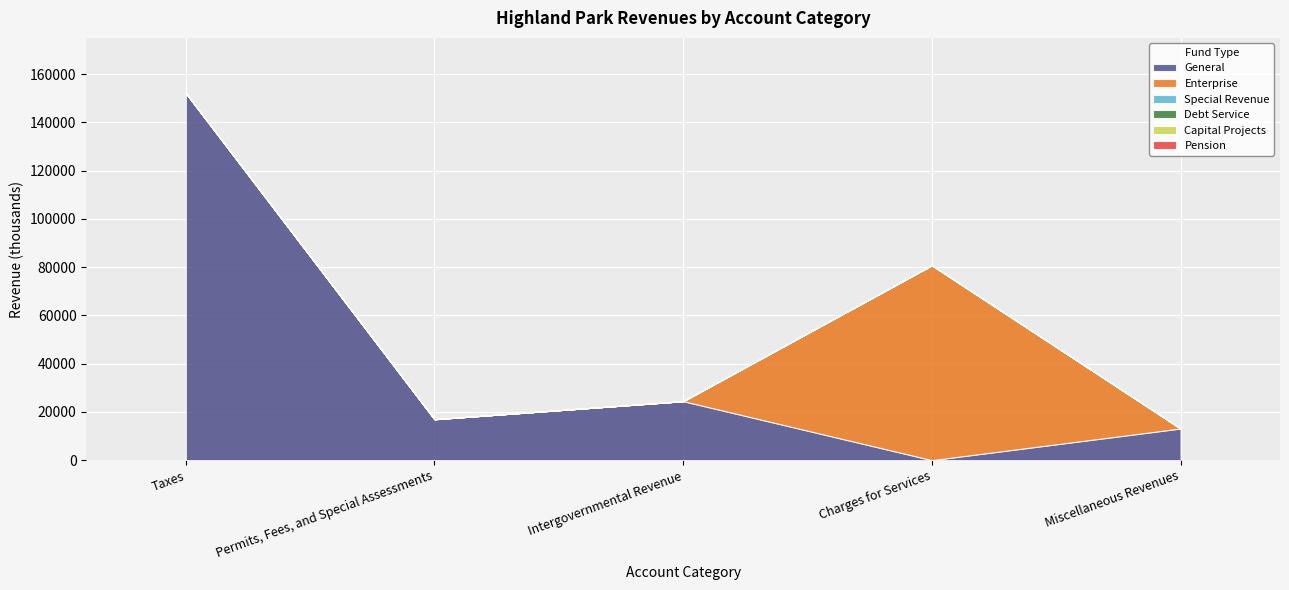

Which category has the lowest value in the Special Revenue series?

Taxes